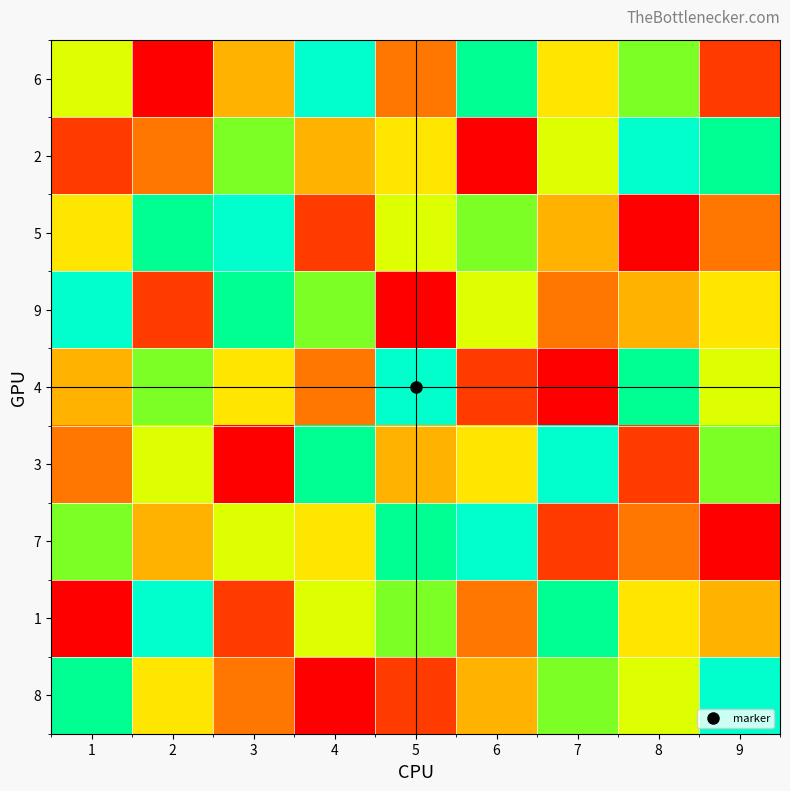

At how many categories does at least one series exceed 3?

9